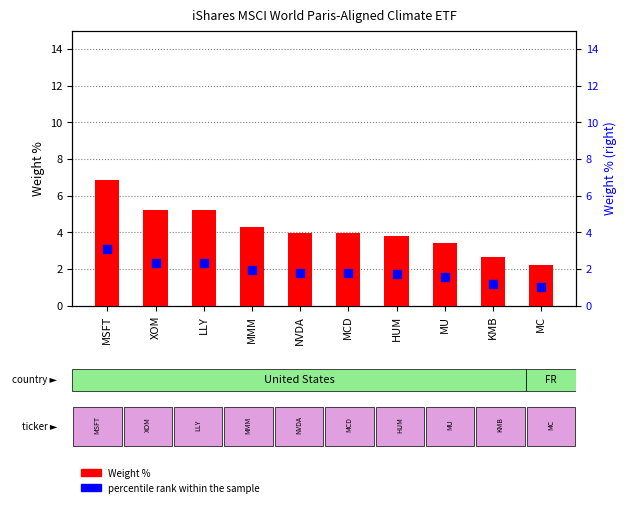

At how many categories does at least one series exceed 5?

3